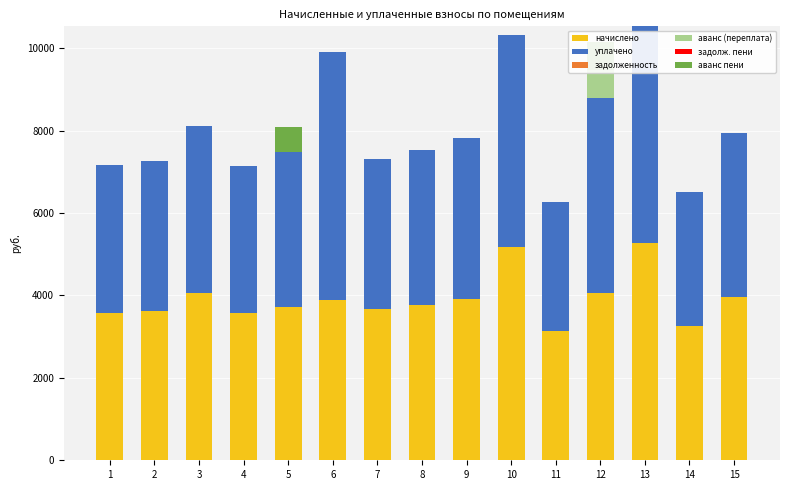

What are all the series names shown in the legend?

начислено, уплачено, задолженность, аванс (переплата), задолж. пени, аванс пени